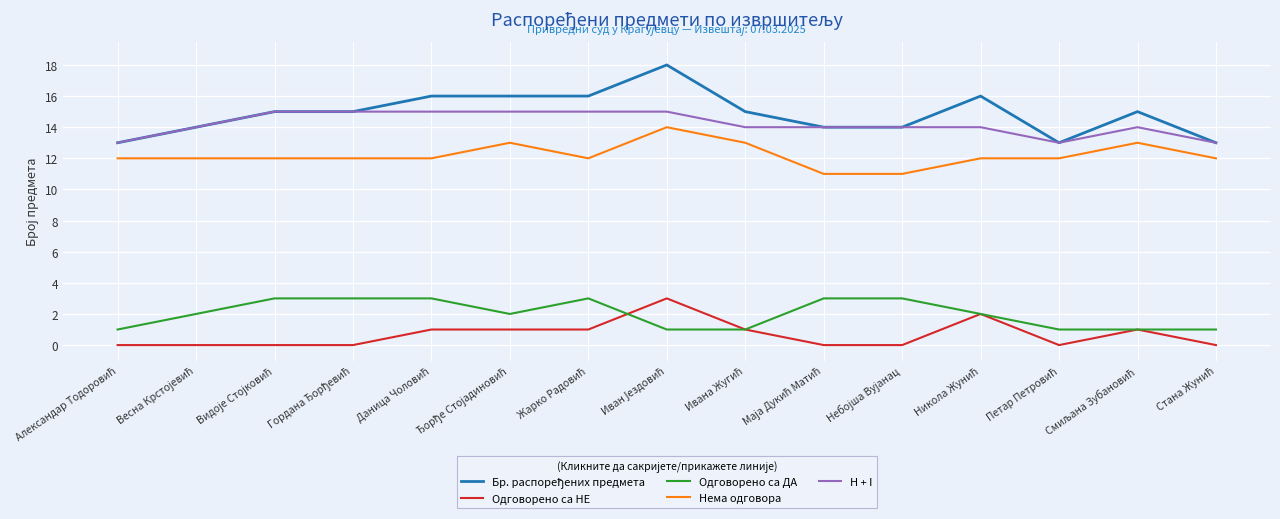

True or false: Одговорено са НЕ and H + I intersect in this chart.

False